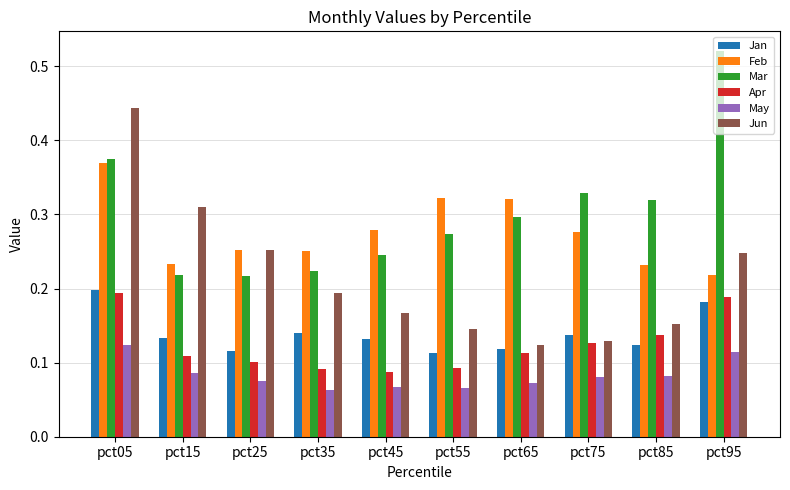

At which label does Feb reach its peak?

pct05